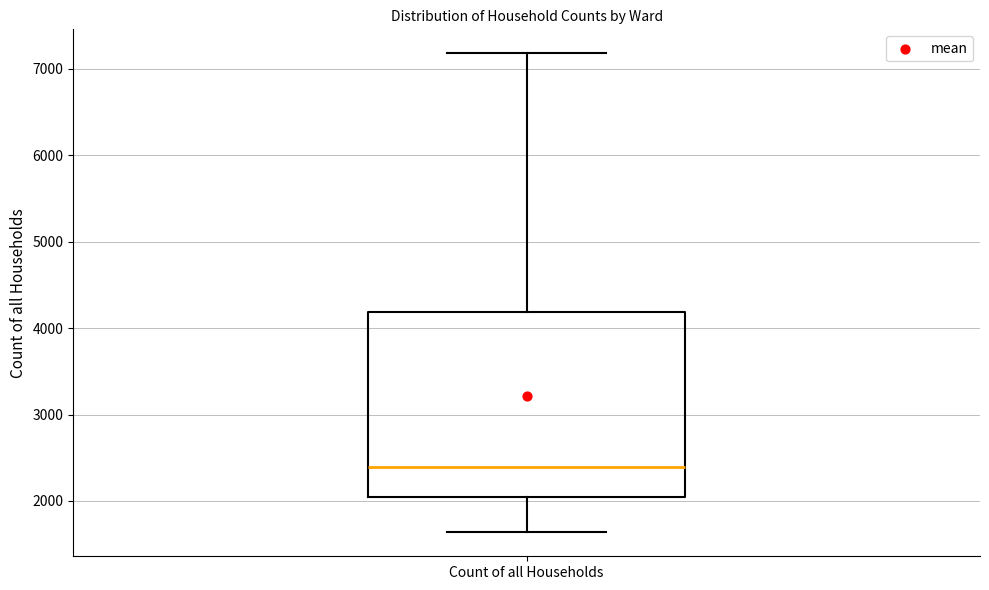

Where is the lower edge of the box for Count of all Households on the y-axis? The values are not printed on the chart, so give them approximately, as read against the axis.

2000